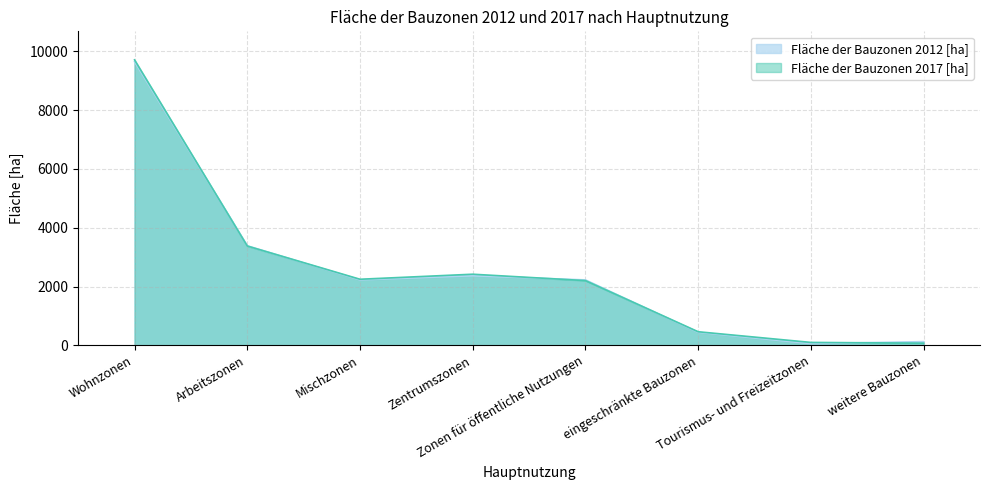

Where is the first local minimum for Fläche der Bauzonen 2012 [ha]?

Mischzonen